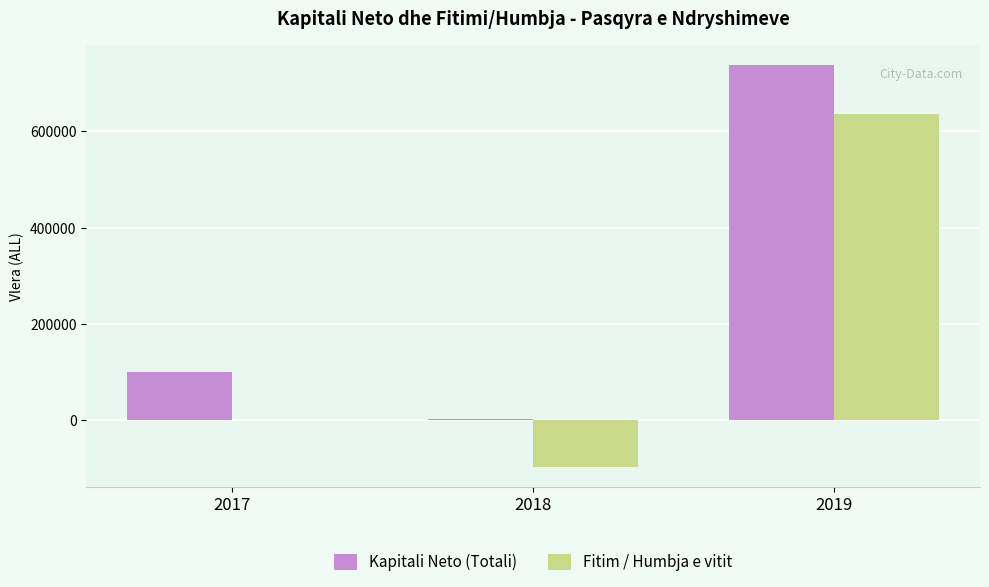

The value of Kapitali Neto (Totali) at 2017 is 153081.4. True or false?

False